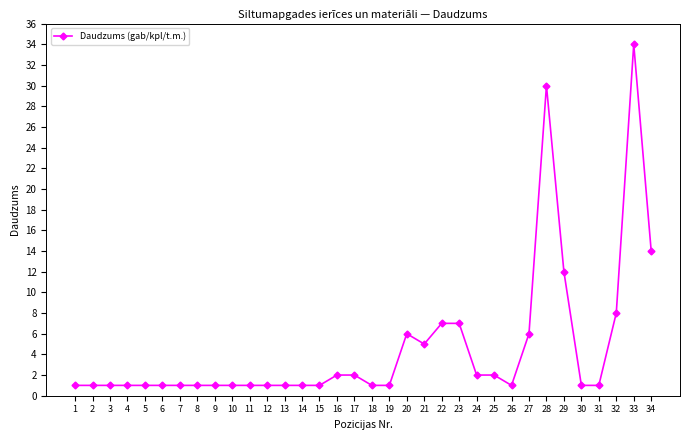

What is the ratio of the value at 6 to the value at 30?

1.0